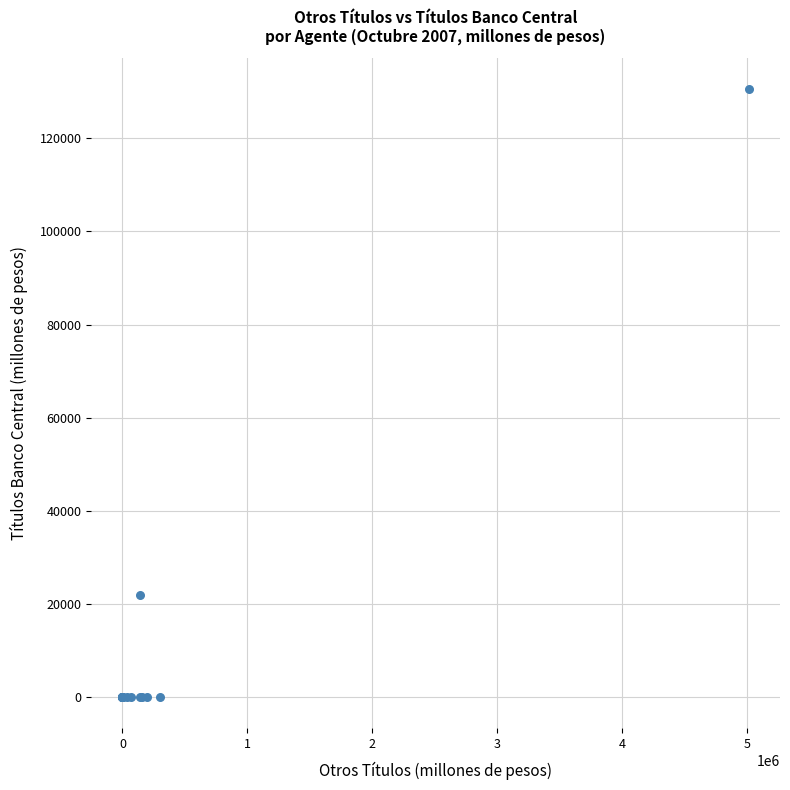

What Y value in the scatter plot is closest to 65304?

21948.3